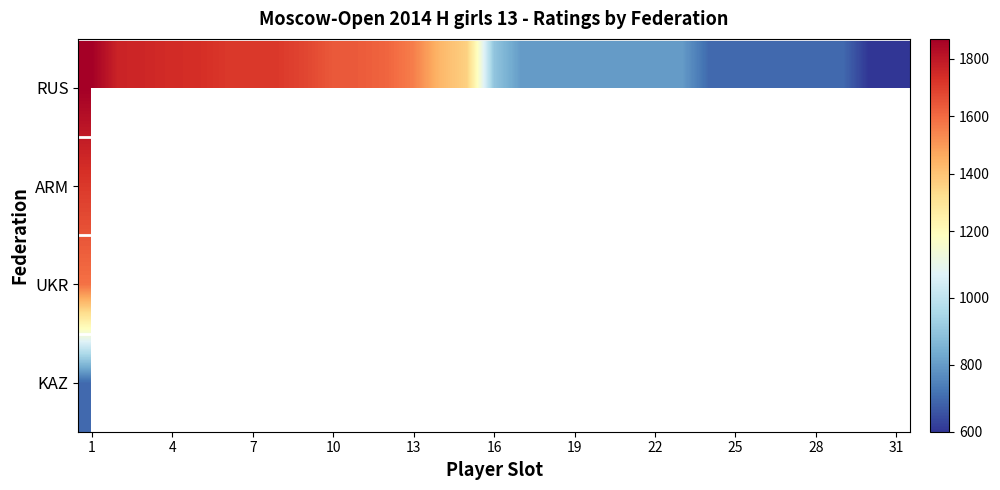

Which label corresponds to the largest value in the chart?

1